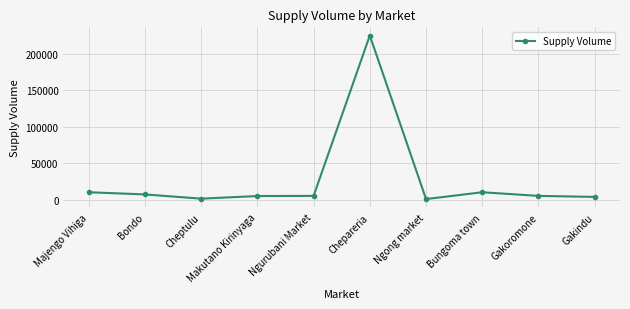

What is the change in value from Makutano Kirinyaga to Gakoromone?

+200